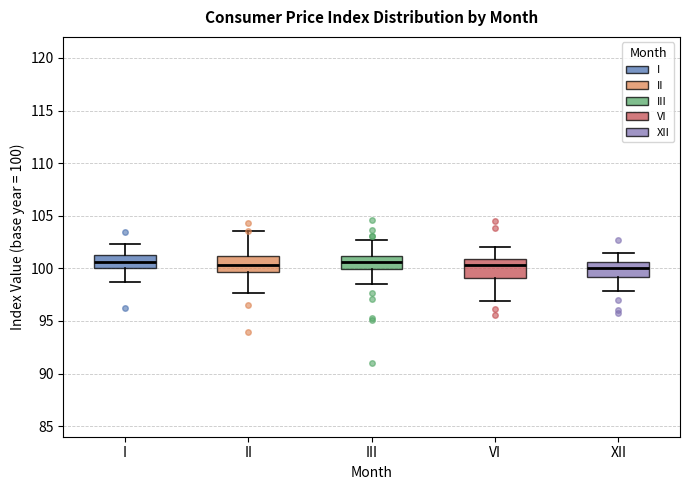

Where is the lower edge of the box for VI on the y-axis? The values are not printed on the chart, so give them approximately, as read against the axis.

99.0